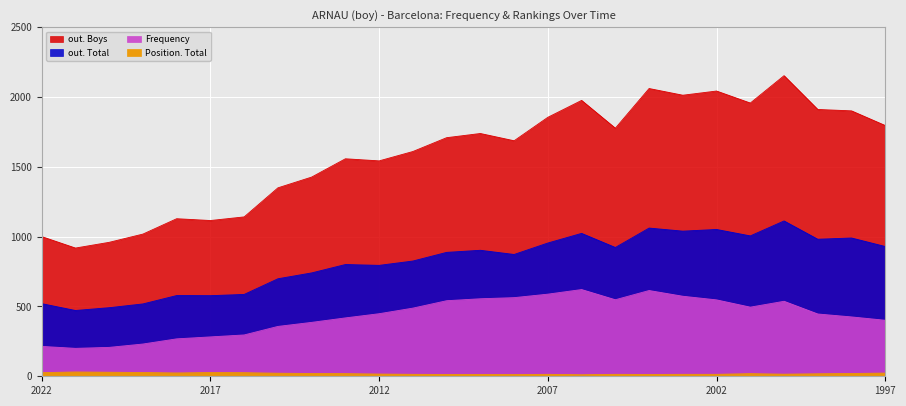

Count the number of categories in the chart.

26